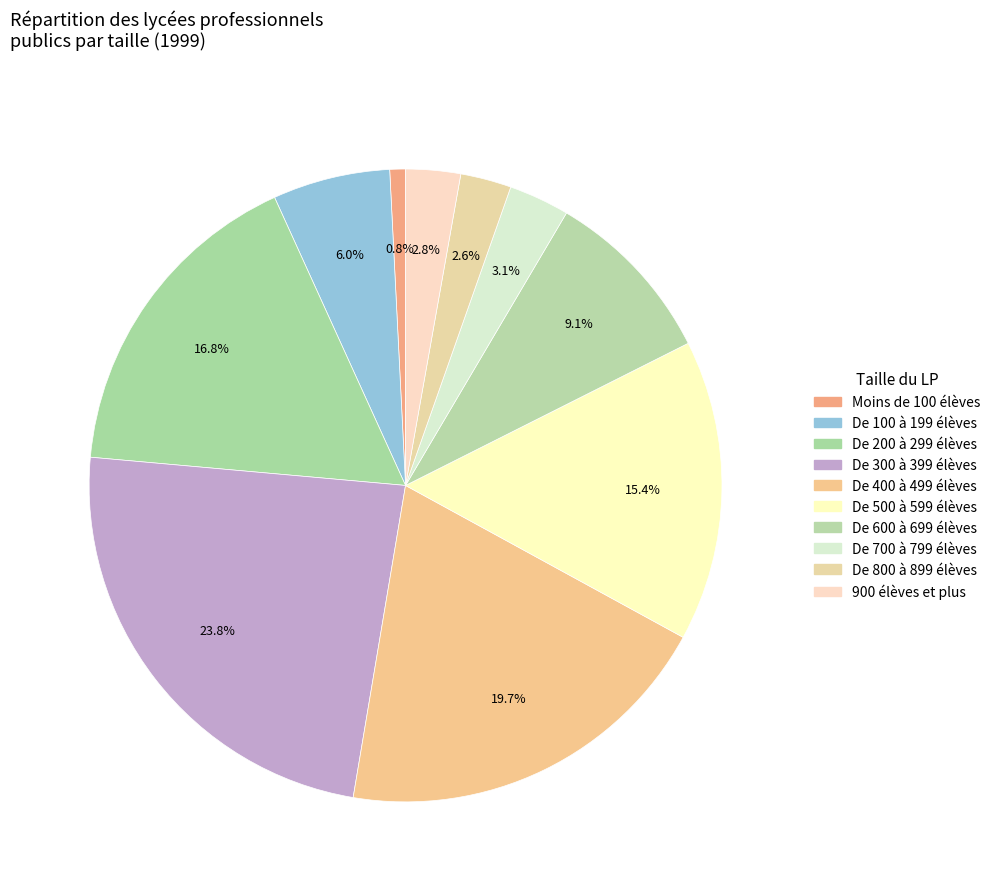

To the nearest percent, what is the average slice percentage?

10%